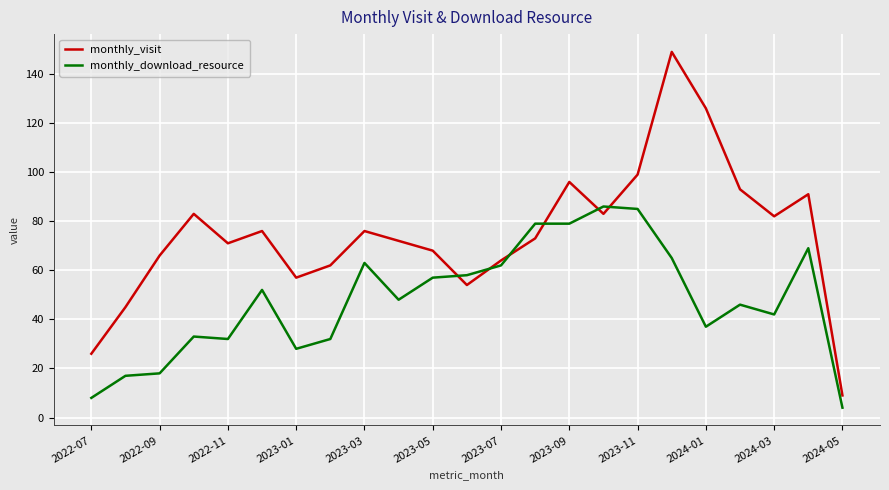

True or false: monthly_visit and monthly_download_resource cross at least once.

True